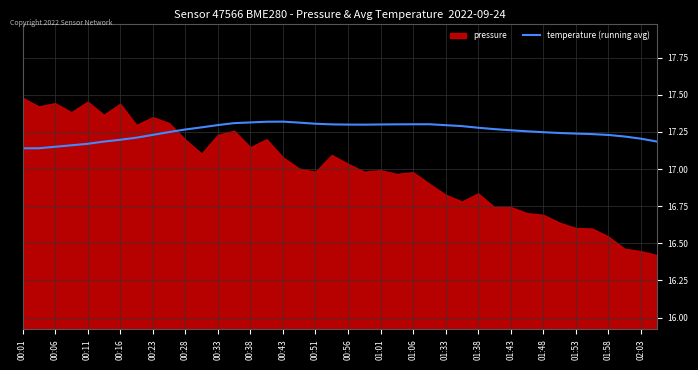

True or false: the data shows 17.2 at 01:48.

True